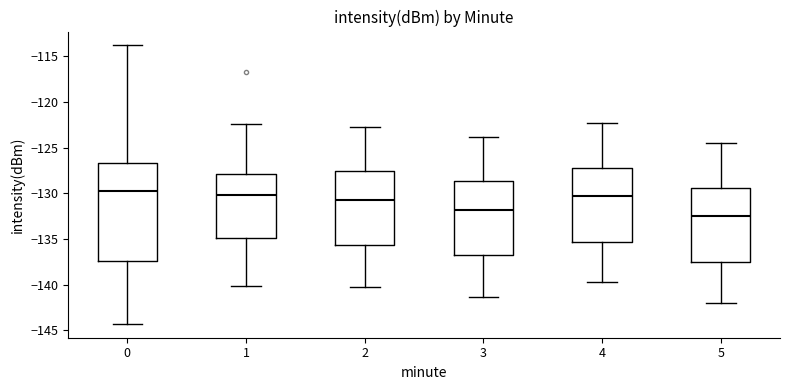

Reading left to right, transcribe this box plot: for each box, give where its median line is, the range the box spans, and where its two whiskers end, as read against the y-axis. The values are not printed on the chart, so give them approximately, as read against the axis.

0: median -129.5, box -137.5 to -126.5, whiskers -144.5 to -114.0
1: median -130.0, box -135.0 to -128.0, whiskers -140.0 to -122.5
2: median -130.5, box -135.5 to -127.5, whiskers -140.0 to -122.5
3: median -132.0, box -137.0 to -128.5, whiskers -141.5 to -124.0
4: median -130.0, box -135.5 to -127.5, whiskers -139.5 to -122.5
5: median -132.5, box -137.5 to -129.5, whiskers -142.0 to -124.5